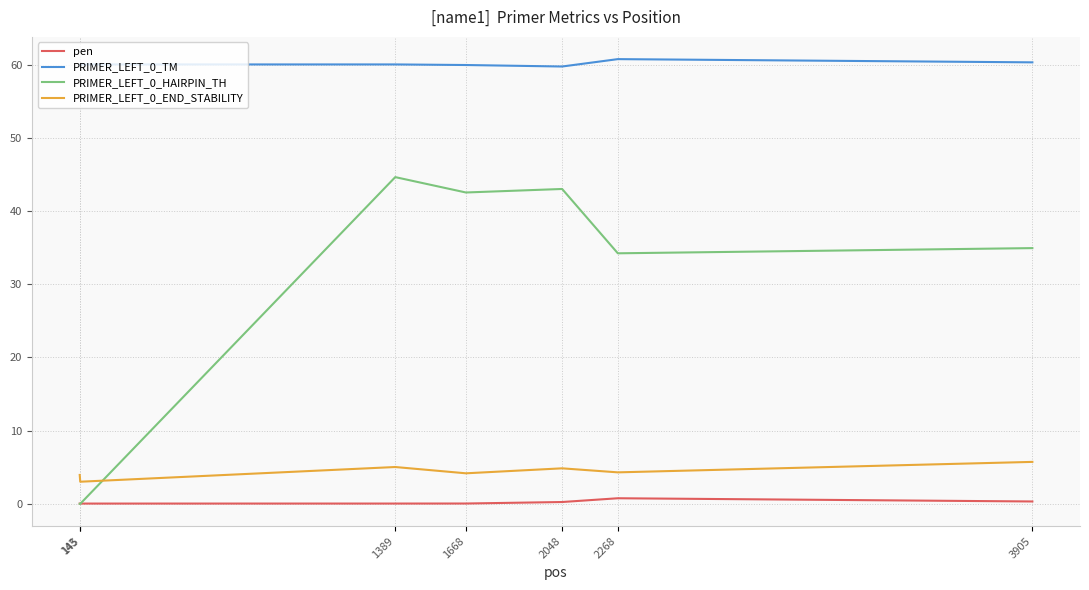

Is the value of PRIMER_LEFT_0_HAIRPIN_TH at 1389 greater than the value of PRIMER_LEFT_0_TM at 1668?

No